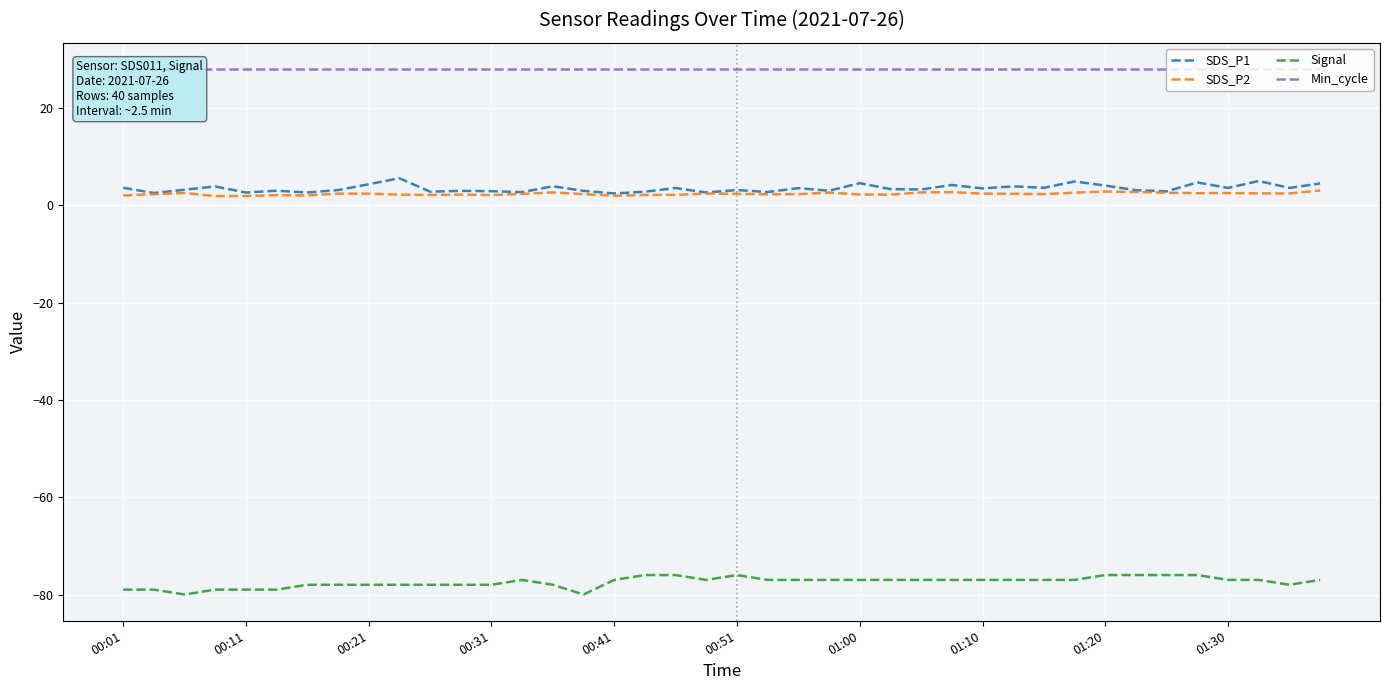

What is the lowest value of the SDS_P1 series?

2.4